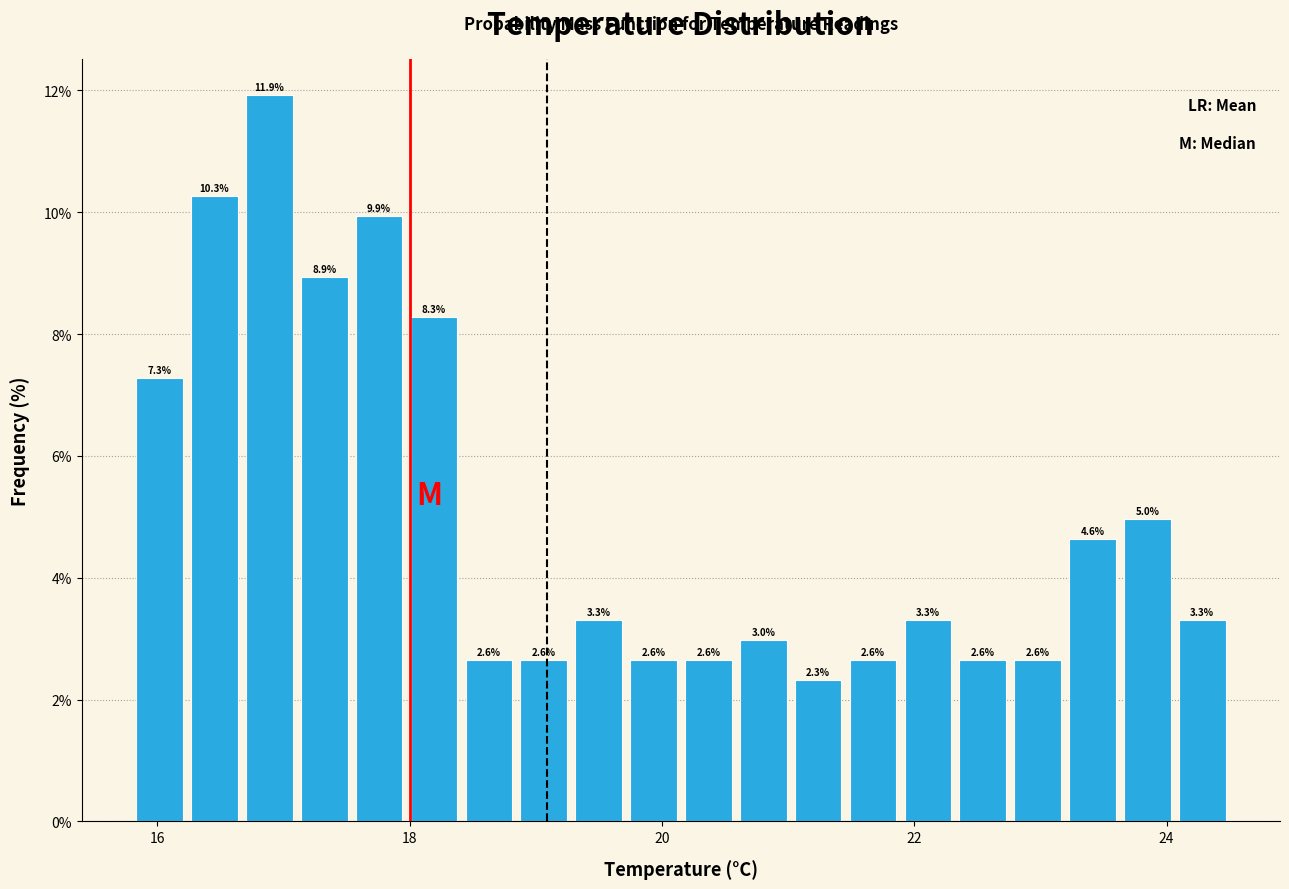

Around what value on the x-axis is the tallest bar? Give the approximate position of its centre, as read against the axis.

16.8